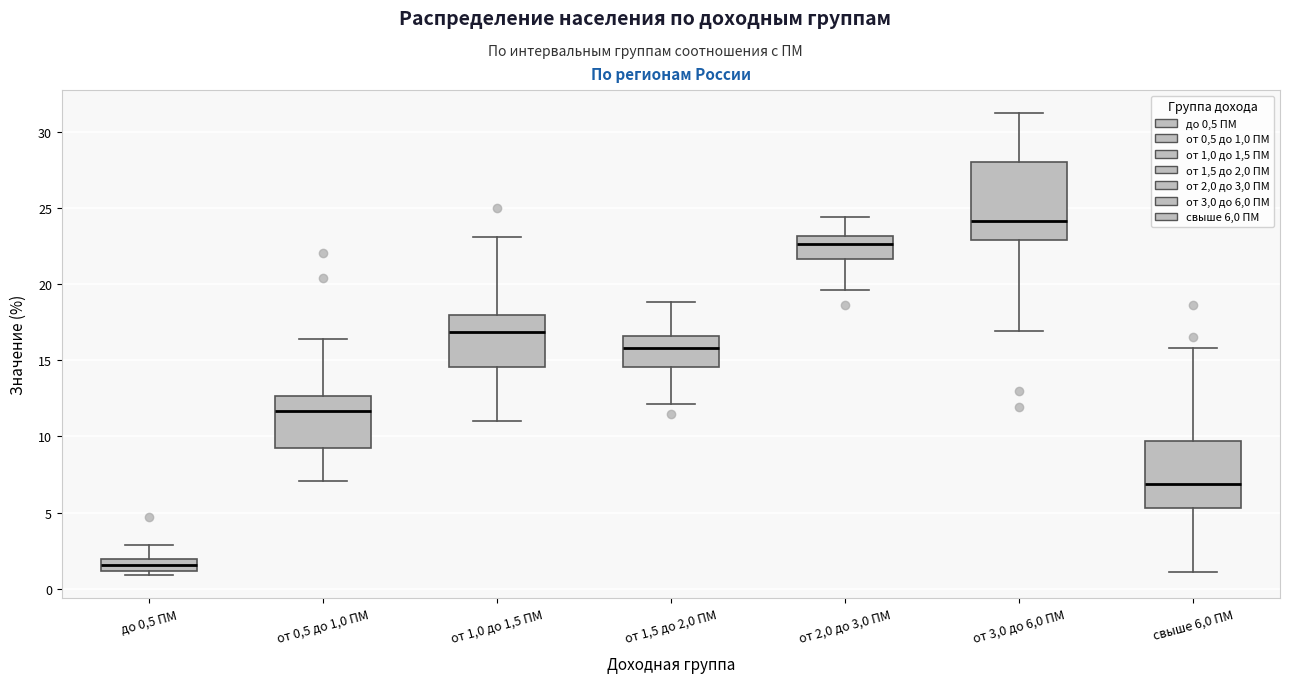

Which box has the lowest median line?

до 0,5 ПМ